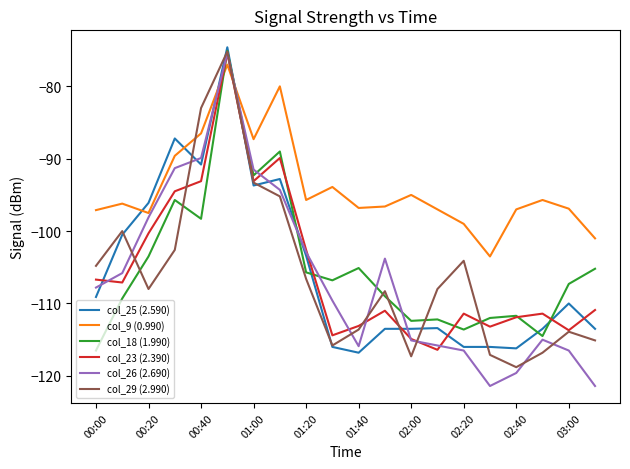

Which series has the widest spread of values?

col_26 (2.690)